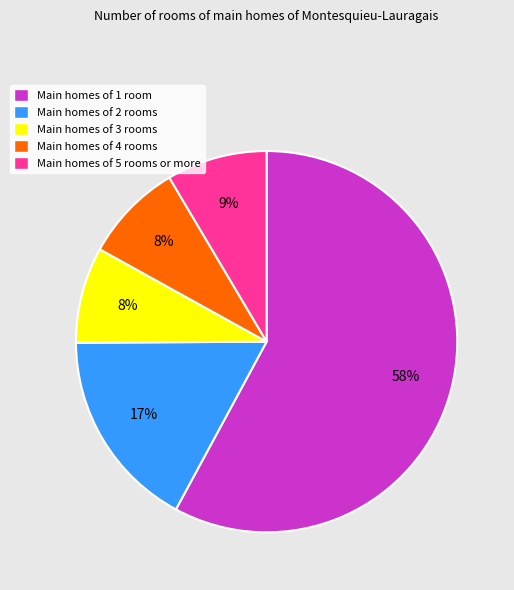

Do Main homes of 4 rooms and Main homes of 1 room together represent more than half of the pie?

Yes